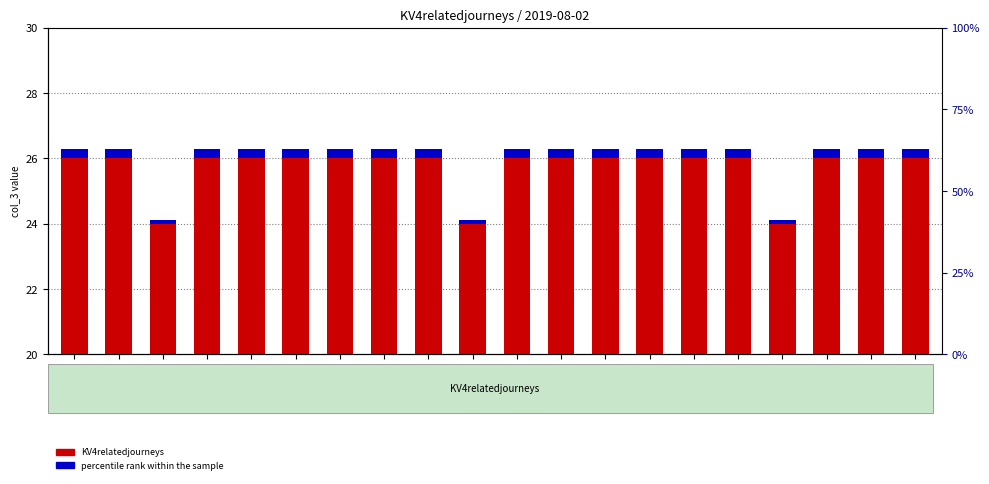

Reading right to left, list all the values displayed in this chart.

KV4relatedjourneys: 21:00=6.0	20:00=6.0	19:00=6.0	18:00=4.0	17:00=6.0	16:00=6.0	15:00=6.0	14:00=6.0	13:00=6.0	12:00=6.0	11:00=4.0	10:00=6.0	09:00=6.0	08:00=6.0	07:00=6.0	06:00=6.0	05:00=6.0	04:00=4.0	03:00=6.0	02:00=6.0
percentile rank within the sample: 21:00=0.3	20:00=0.3	19:00=0.3	18:00=0.1	17:00=0.3	16:00=0.3	15:00=0.3	14:00=0.3	13:00=0.3	12:00=0.3	11:00=0.1	10:00=0.3	09:00=0.3	08:00=0.3	07:00=0.3	06:00=0.3	05:00=0.3	04:00=0.1	03:00=0.3	02:00=0.3